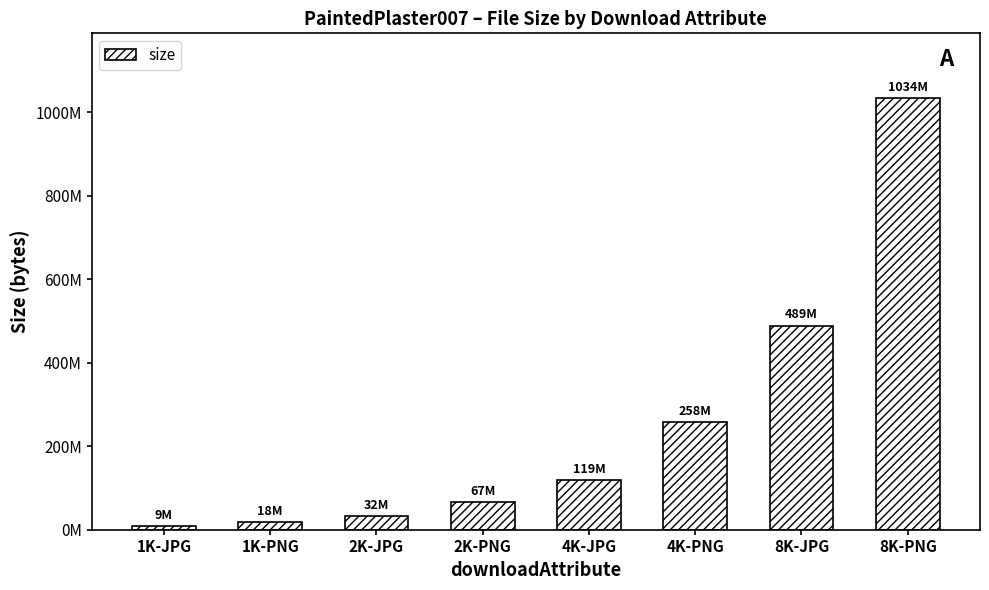

What is the average value?

253203648